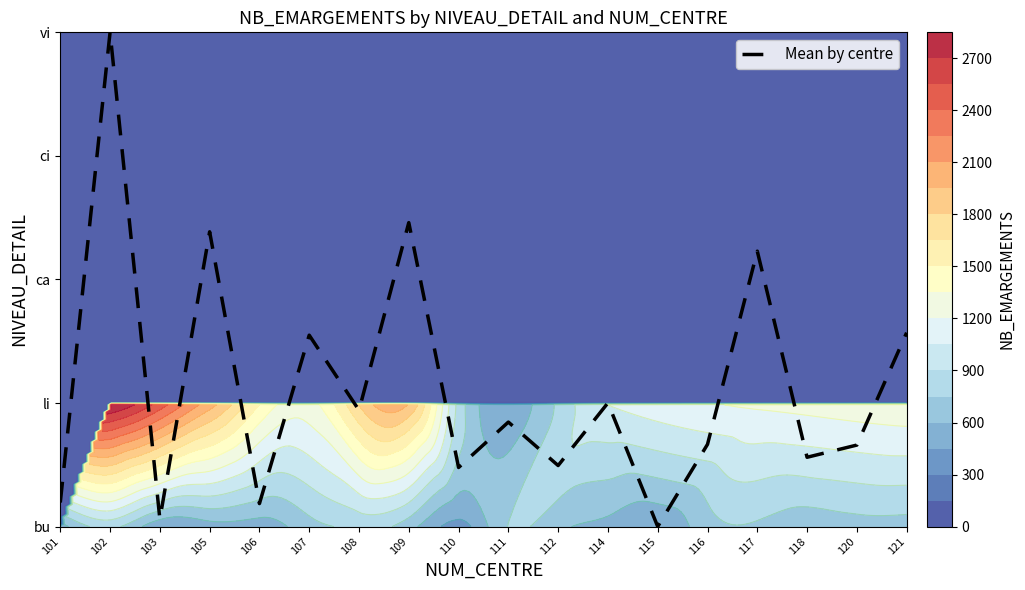

True or false: the data shows 0.9 at 112.

False